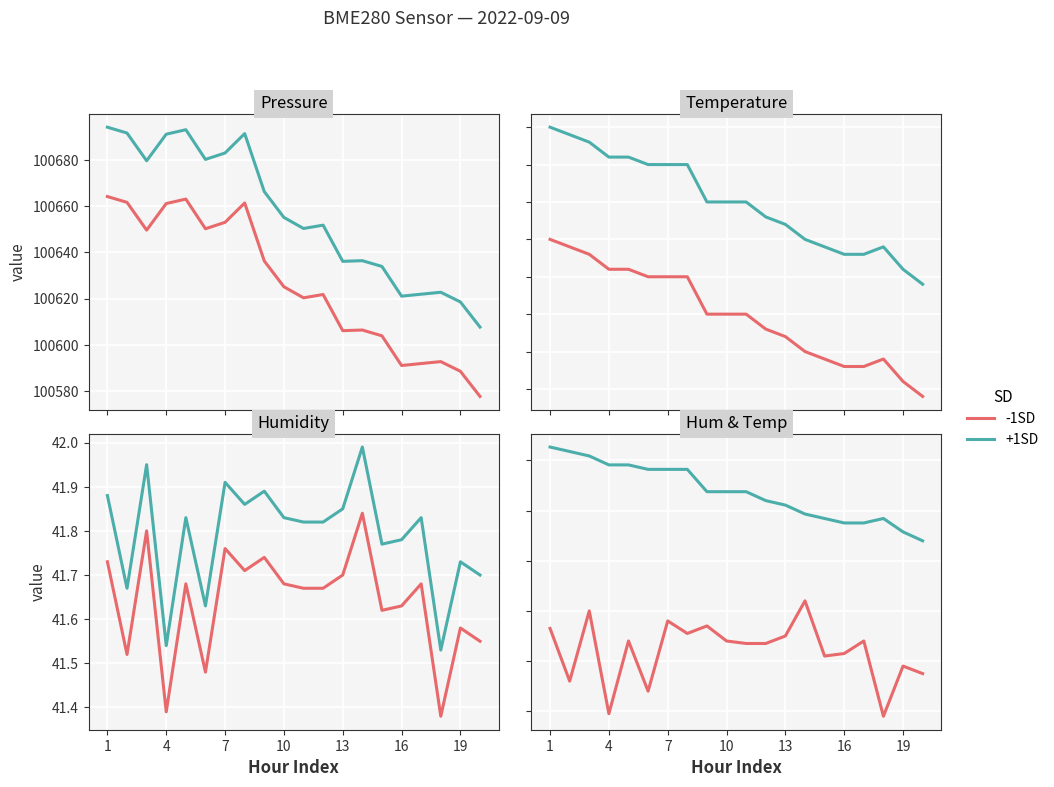

Does the chart display data point markers on the line(s)?

No